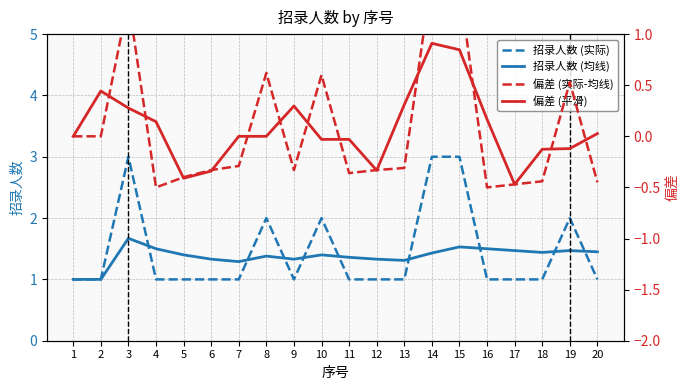

What is the sum of the 招录人数 (均线) values at 16 and 9?

2.8